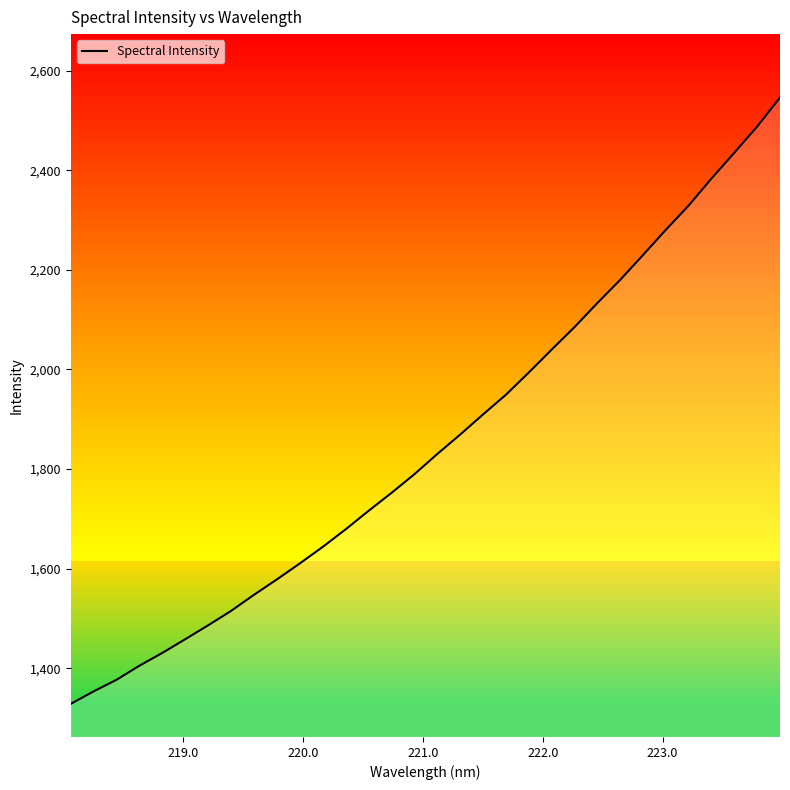

What is the difference between the maximum and minimum values?

1217.4